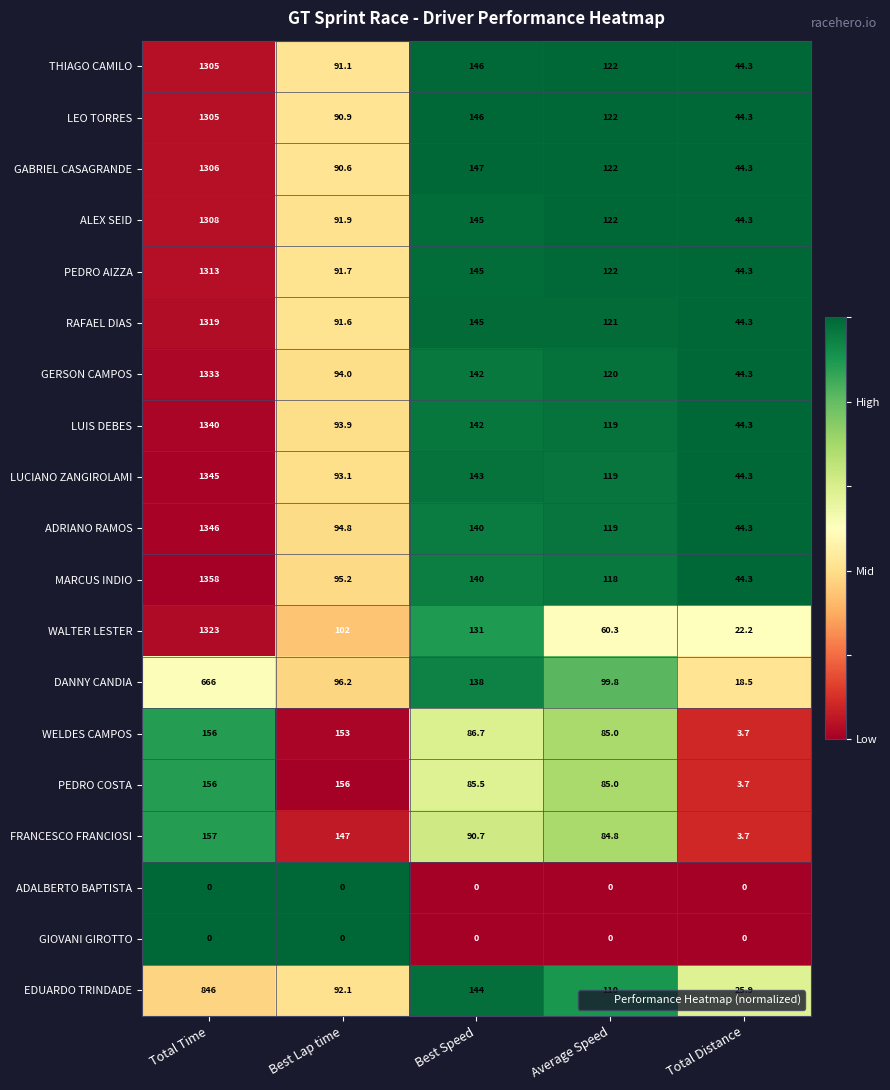

List the labels in order of LUIS DEBES value, smallest first.

Total Distance, Best Lap time, Average Speed, Best Speed, Total Time